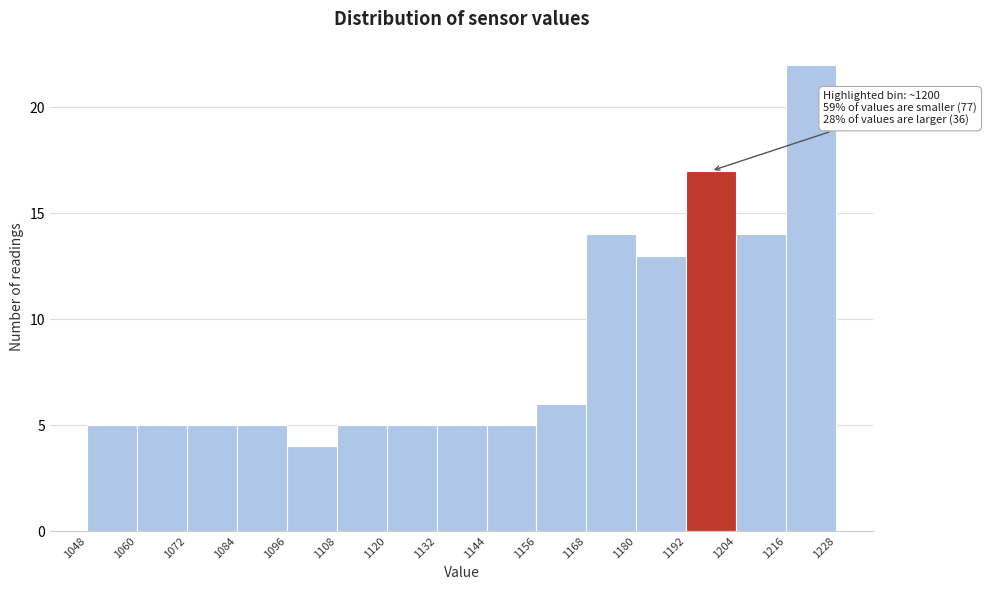

Which range on the x-axis has the tallest bar?

1216 to 1228